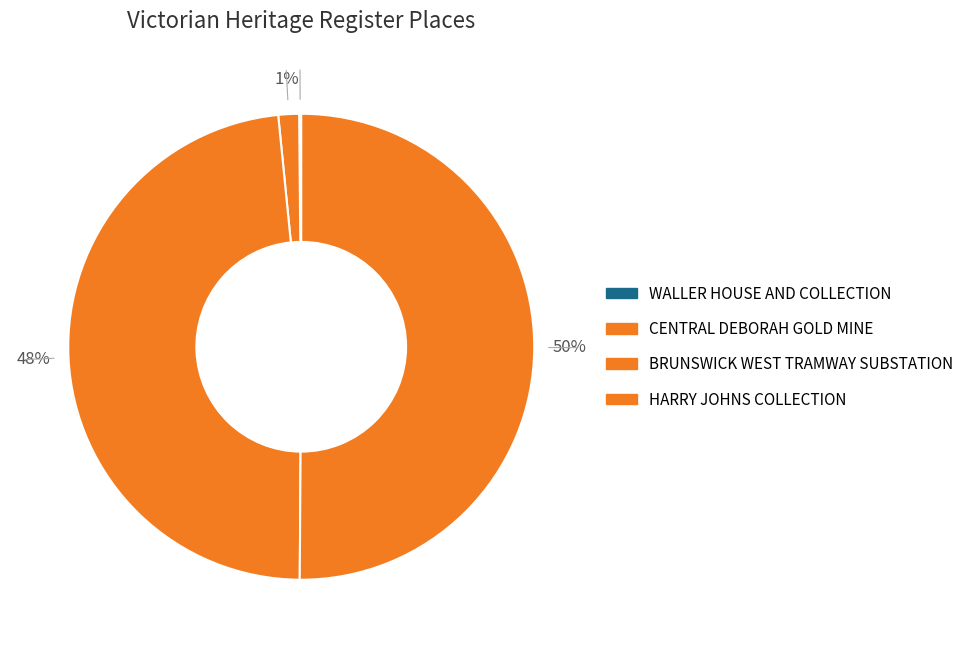

Rank the categories by value from lowest to highest.

WALLER HOUSE AND COLLECTION, CENTRAL DEBORAH GOLD MINE, BRUNSWICK WEST TRAMWAY SUBSTATION, HARRY JOHNS COLLECTION